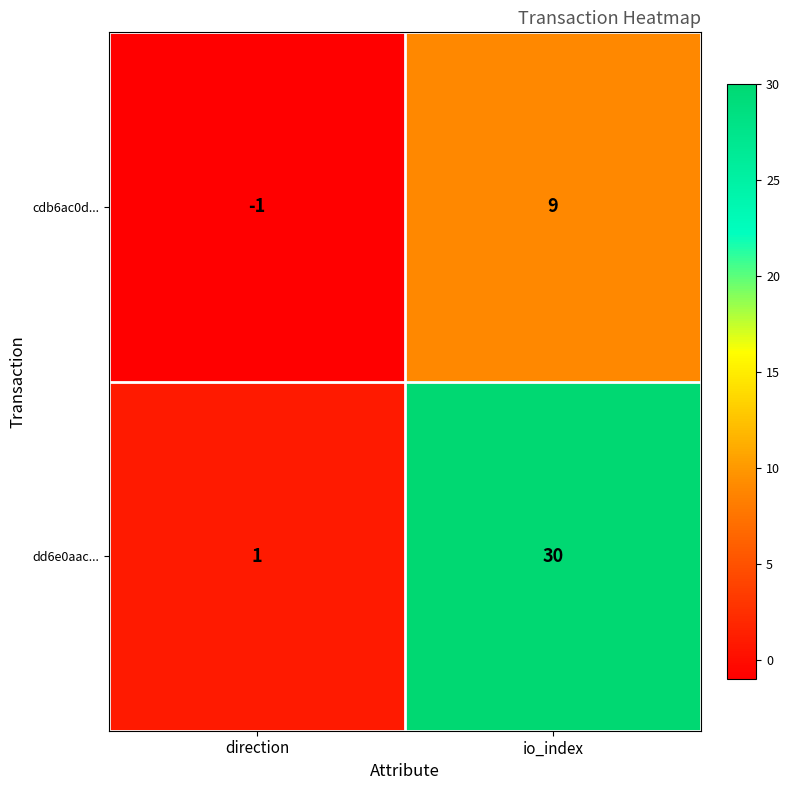

How many distinct data groups are displayed?

2